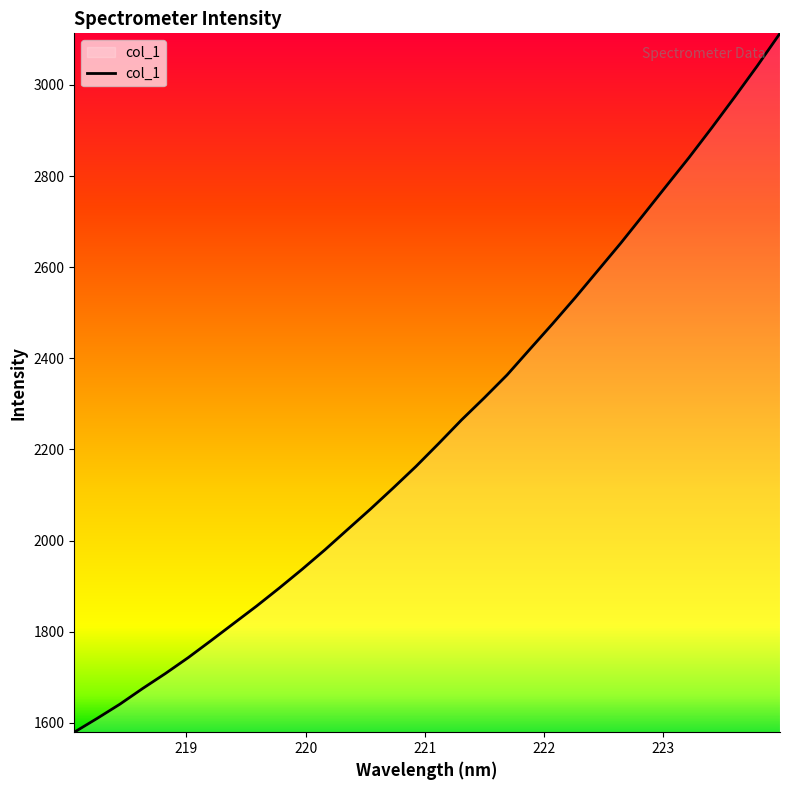

Reading right to left, list all the values displayed in this chart.

3113.2	3041.6	2973.0	2905.9	2840.5	2778.0	2715.2	2652.8	2593.0	2533.3	2475.7	2419.6	2363.3	2313.1	2264.6	2213.0	2162.6	2115.3	2069.0	2024.3	1979.6	1936.8	1895.8	1856.1	1818.2	1780.2	1743.0	1708.1	1675.2	1640.7	1609.4	1579.3